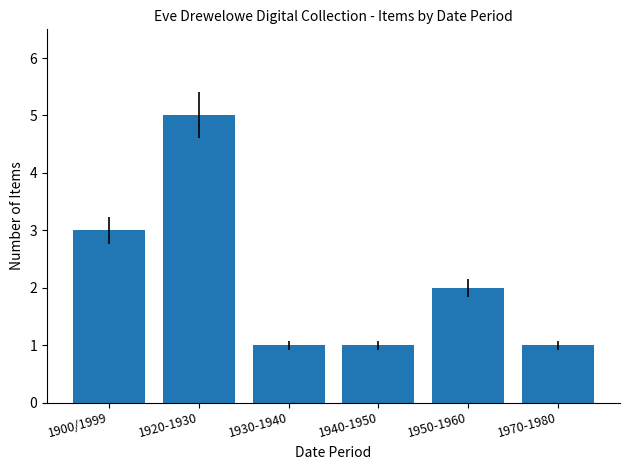

What is the minimum value shown in the chart?

1